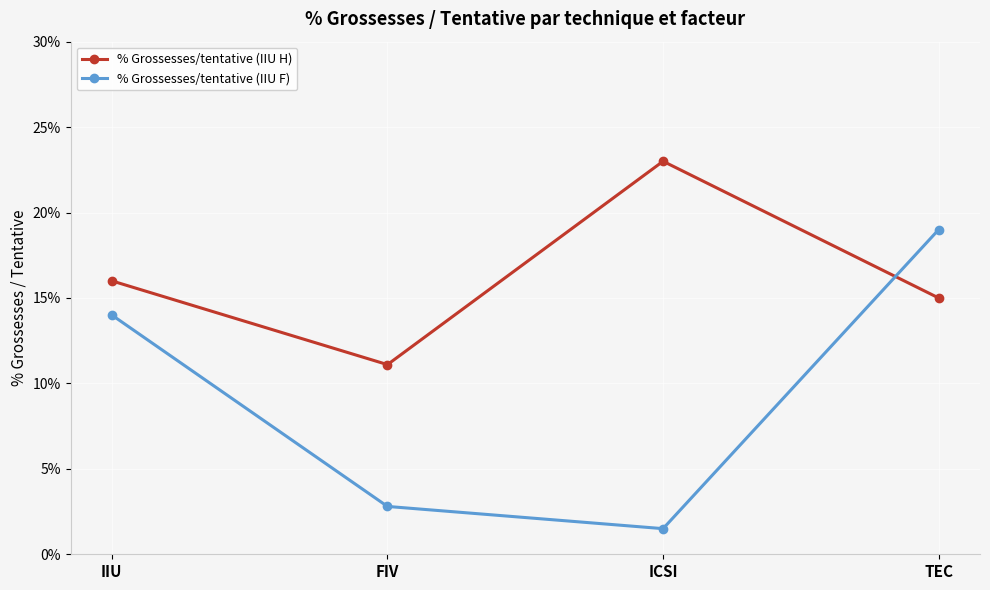

Rank the categories by % Grossesses/tentative (IIU H) value from highest to lowest.

ICSI, IIU, TEC, FIV